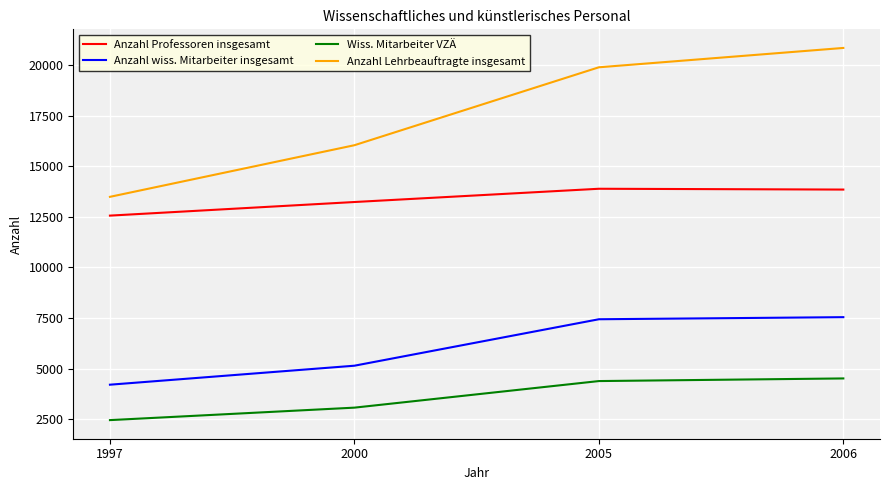

Where does the Anzahl Professoren insgesamt series first go above 13849?

2005